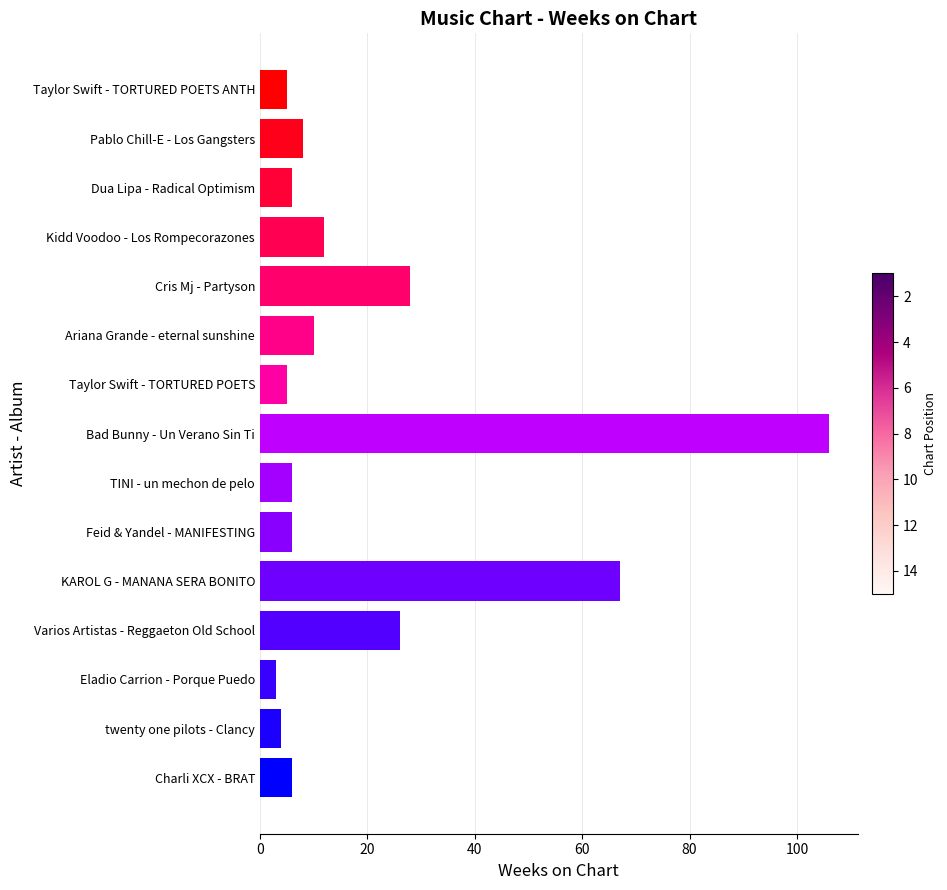

What is the approximate value at Taylor Swift - TORTURED POETS?

5